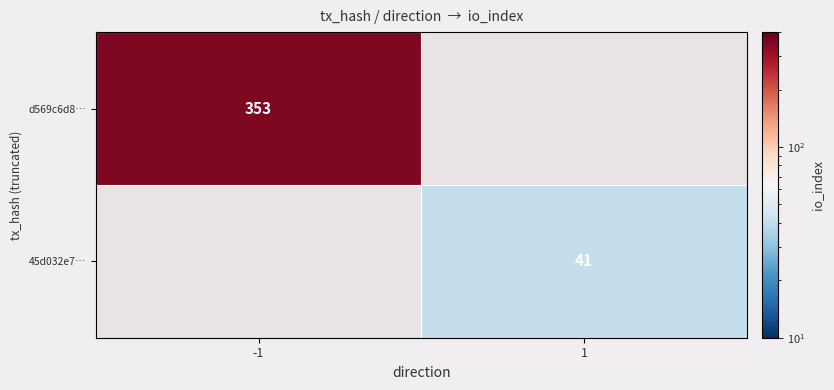

At how many categories does at least one series exceed 93?

1